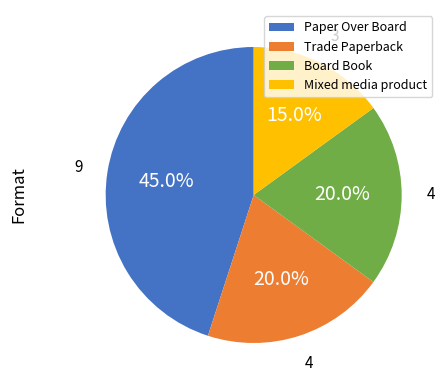

Is Trade Paperback the majority of the pie?

No